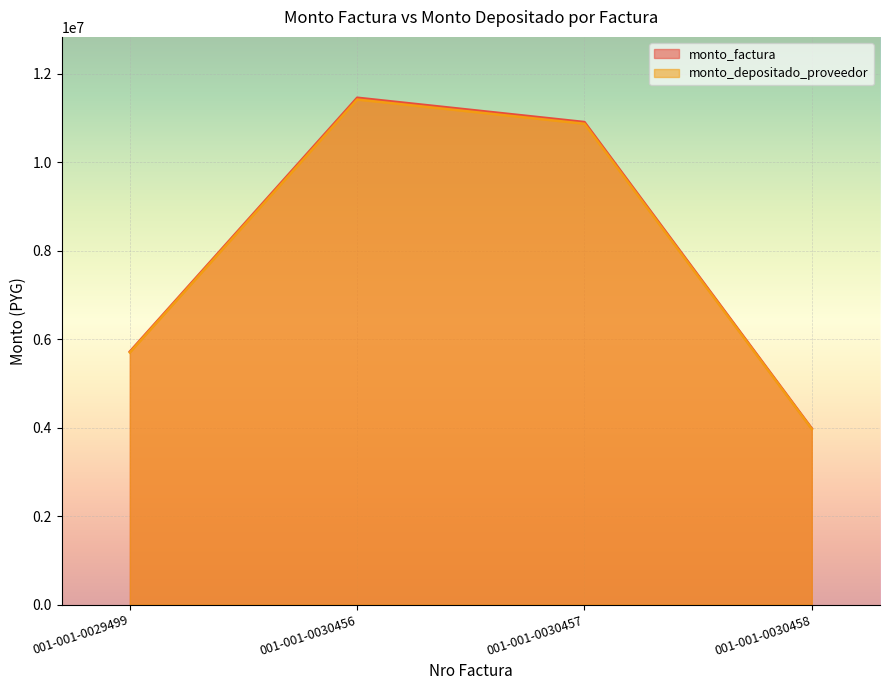

Reading right to left, extract all data points from this chart.

monto_factura: 001-001-0030458=3982000	001-001-0030457=10910000	001-001-0030456=11460000	001-001-0029499=5720000
monto_depositado_proveedor: 001-001-0030458=3967810	001-001-0030457=10871121	001-001-0030456=11419161	001-001-0029499=5699616